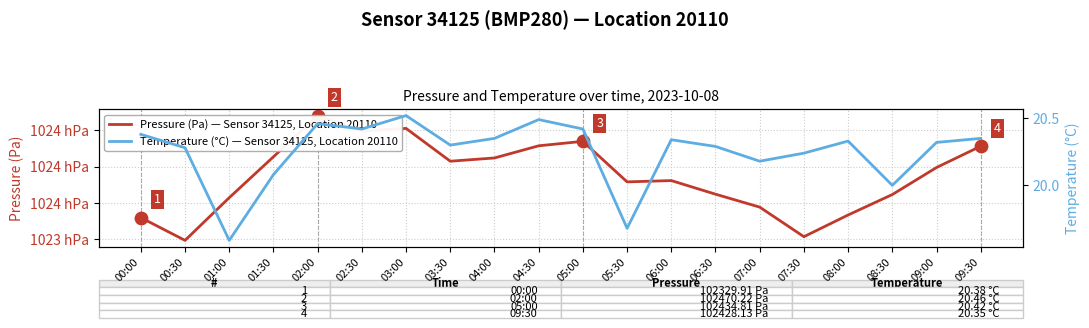

Which series contains the lowest Y value?

Temperature (°C) — Sensor 34125, Location 20110